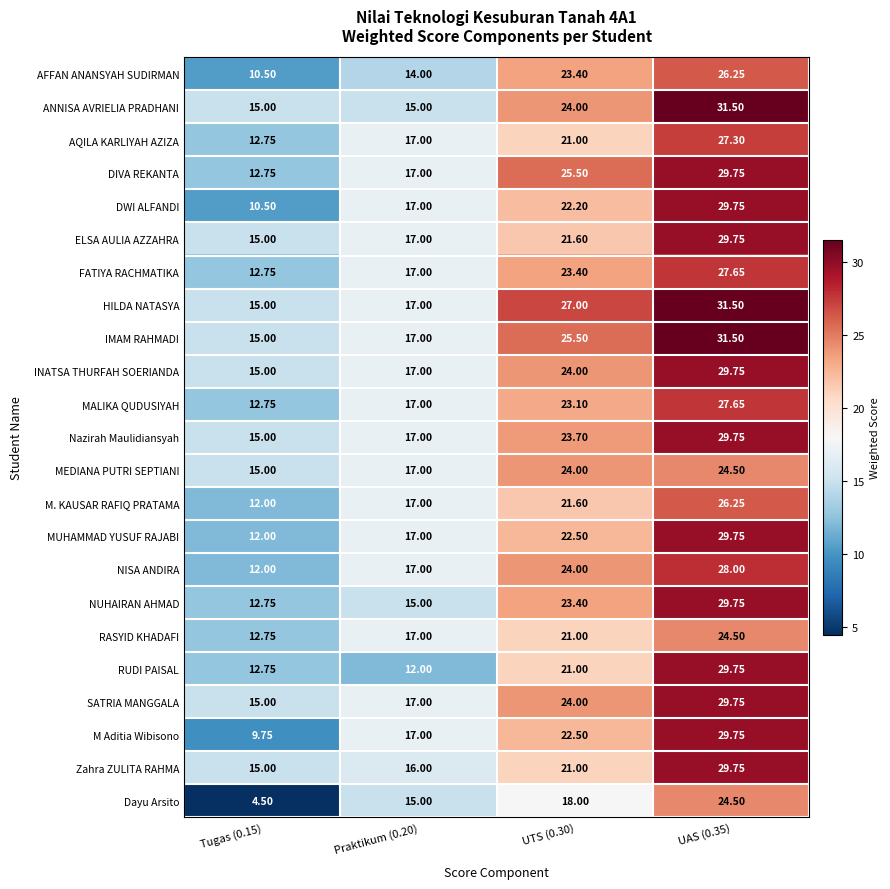

Which series changed the most between Praktikum (0.20) and UTS (0.30)?

HILDA NATASYA